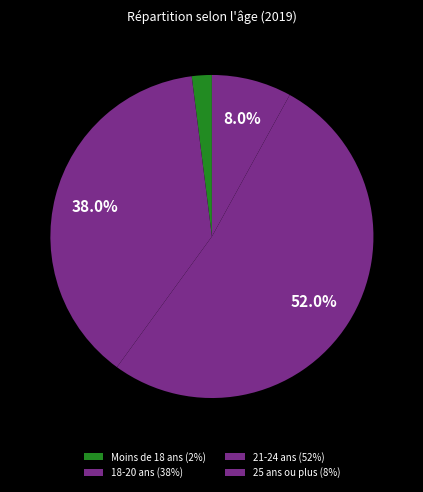

What is the majority slice?

21-24 ans